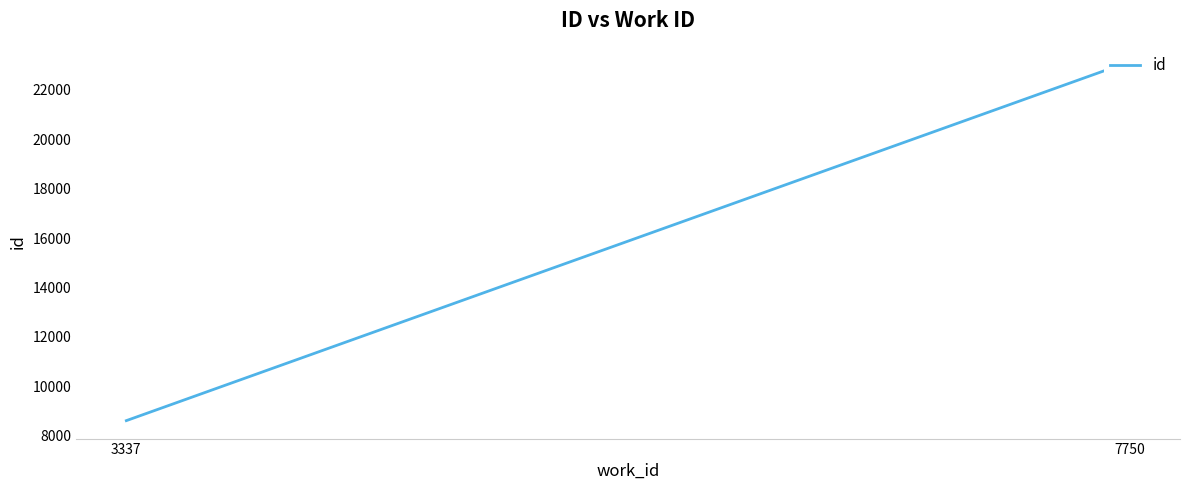

Is it true that the value at 7750 is 23147?

True